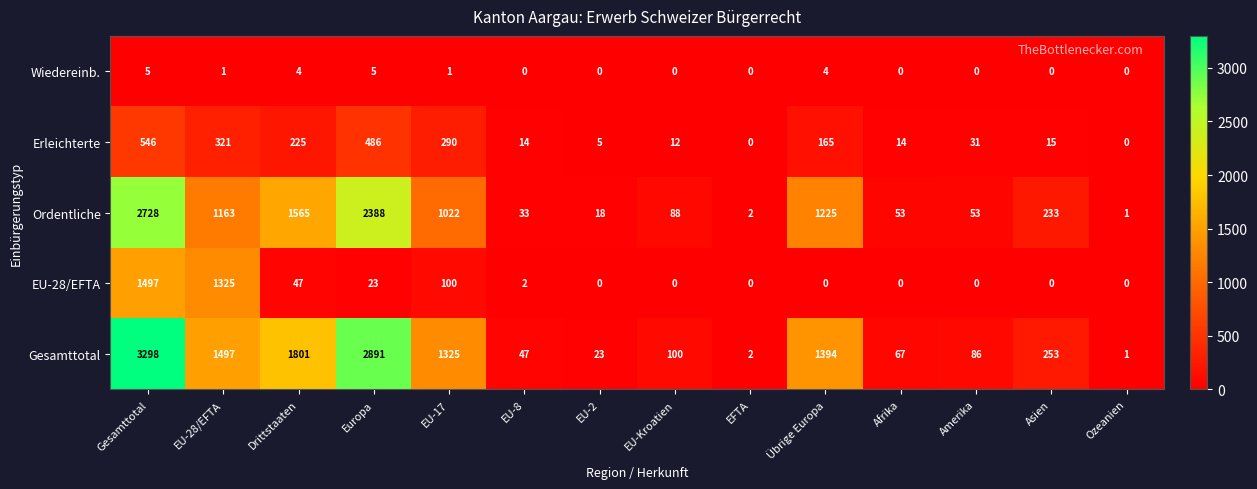

What value does the Erleichterte series have at Afrika, to the nearest 10?

10